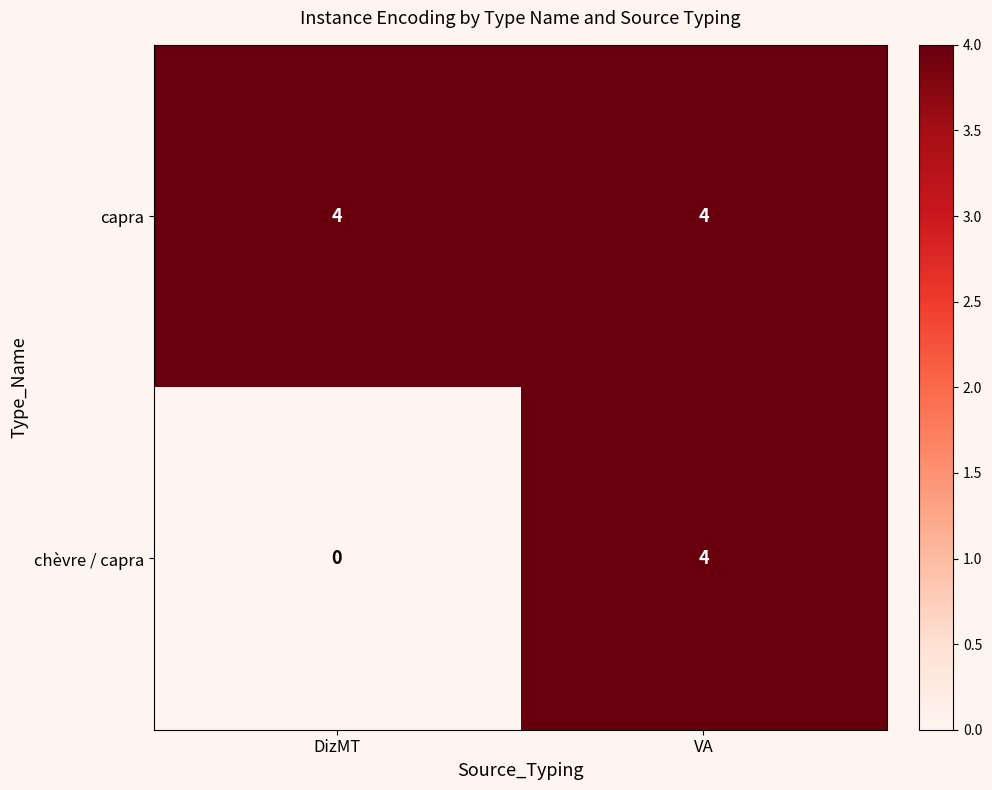

List the series in order of their overall mean, highest first.

capra, chèvre / capra